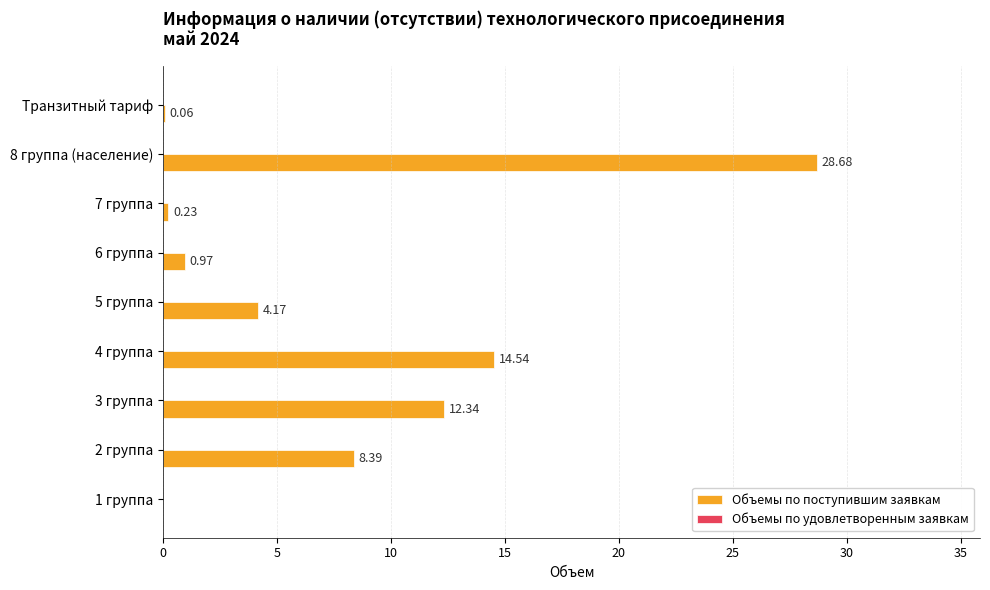

What is the sum of the values at 3 группа and 6 группа?

13.3